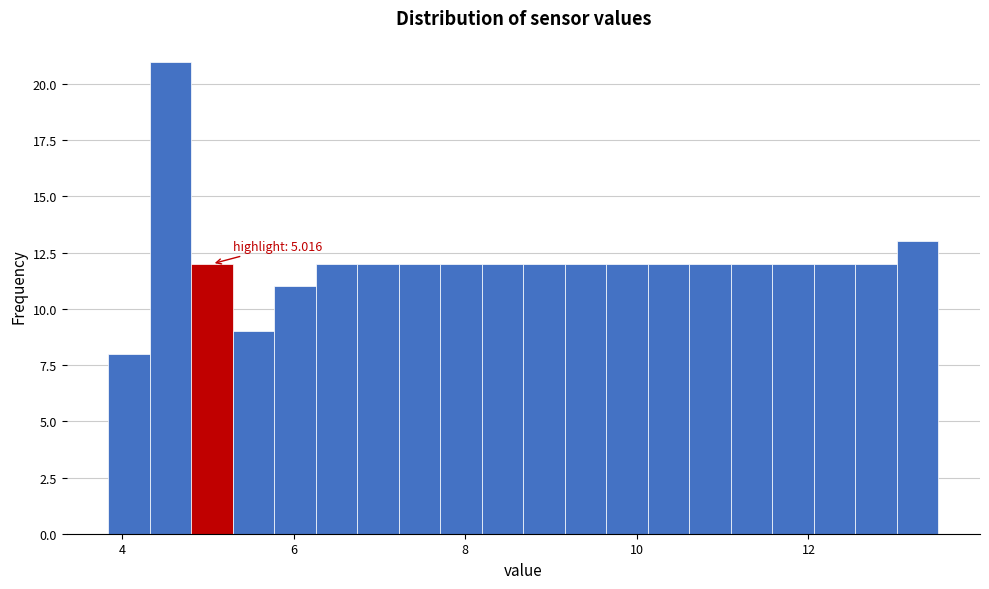

Around what value on the x-axis is the tallest bar? Give the approximate position of its centre, as read against the axis.

4.6